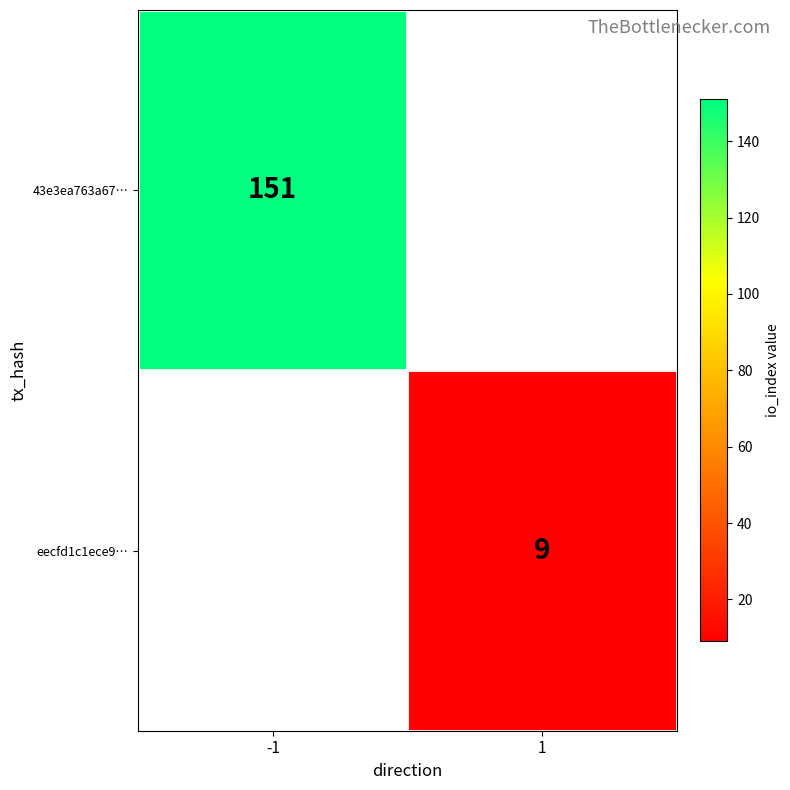

What is the maximum value shown in the chart?

151.0